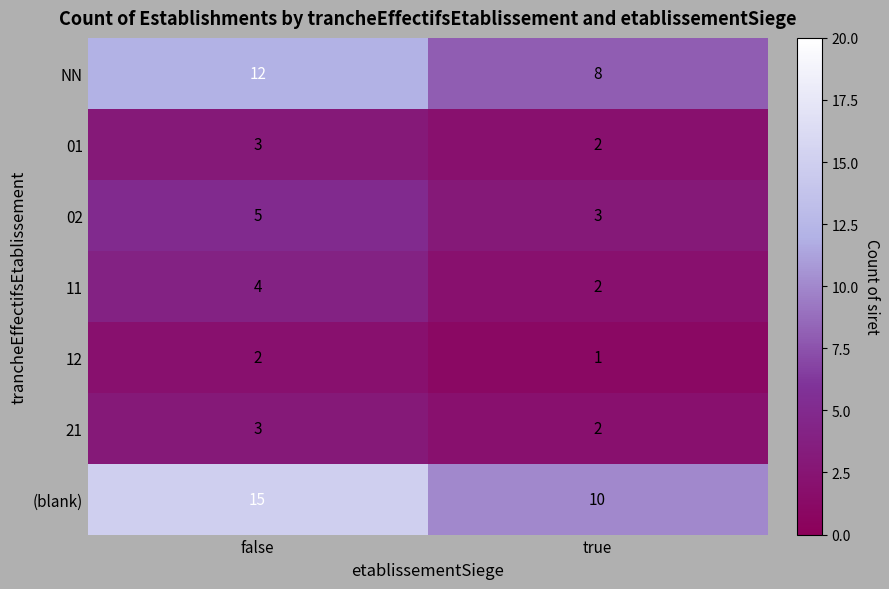

What is the difference between the highest and lowest values at true?

9